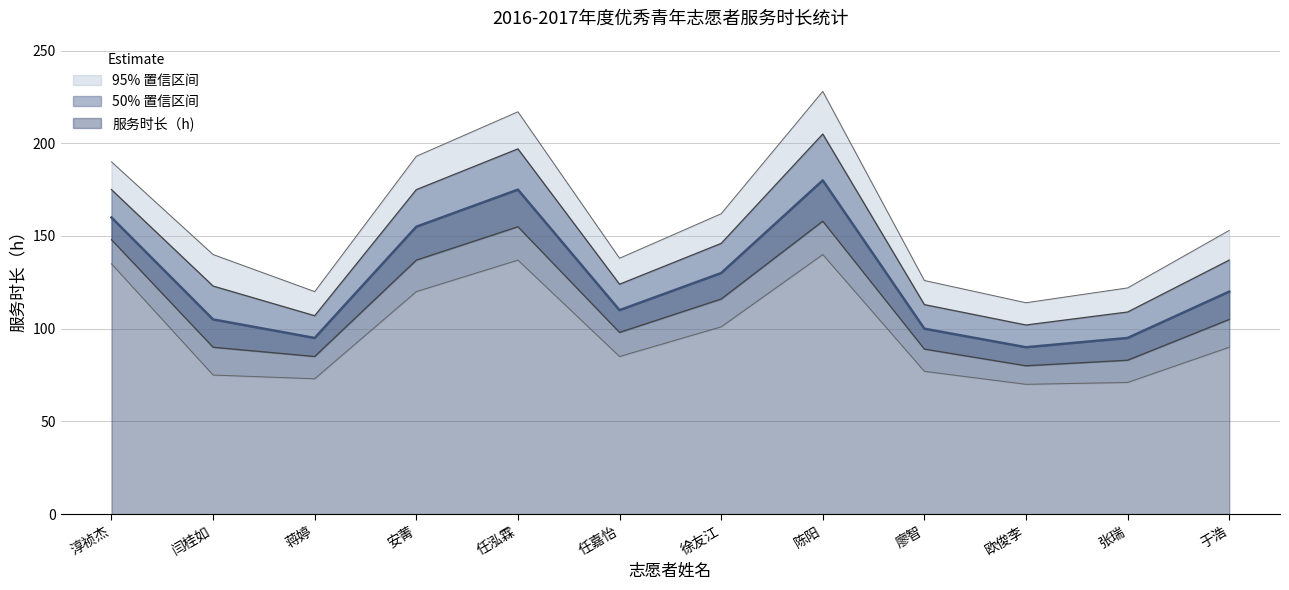

What is the label of the 12th point from the right?

淳祯杰